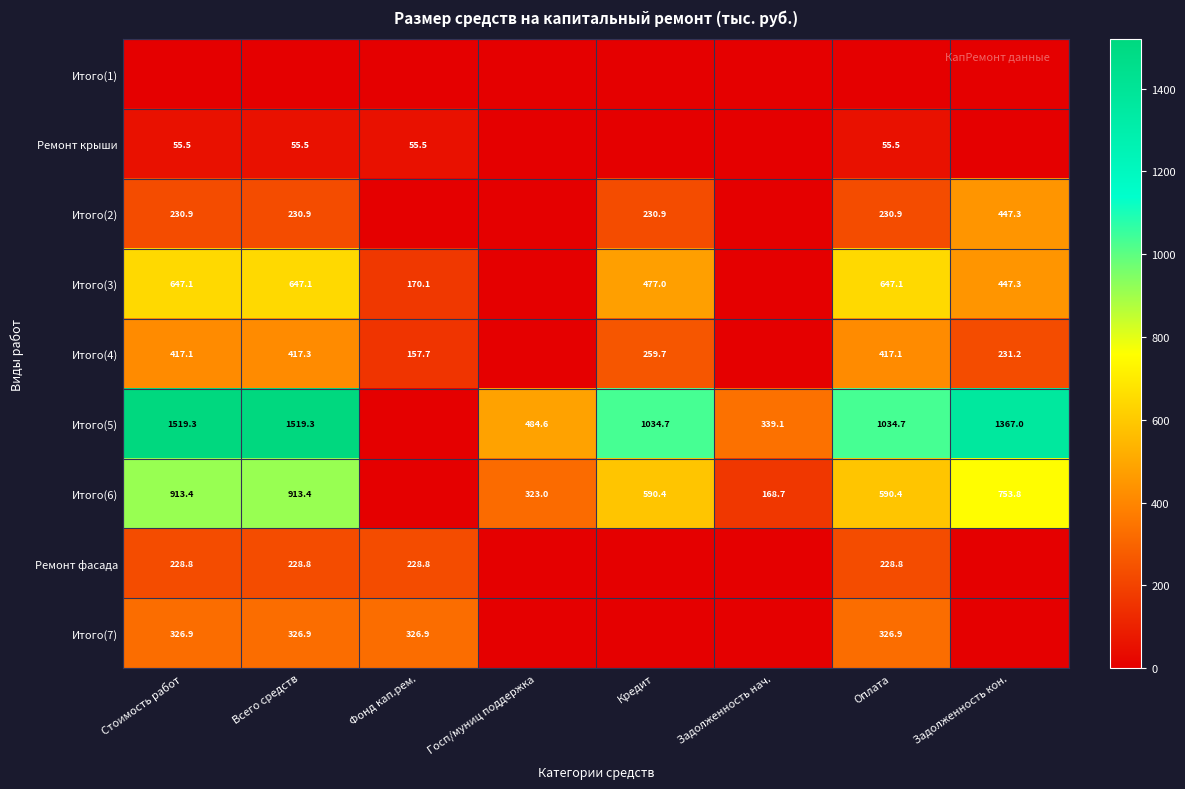

The Ремонт крыши series shows 30.1 at Стоимость работ. True or false?

False